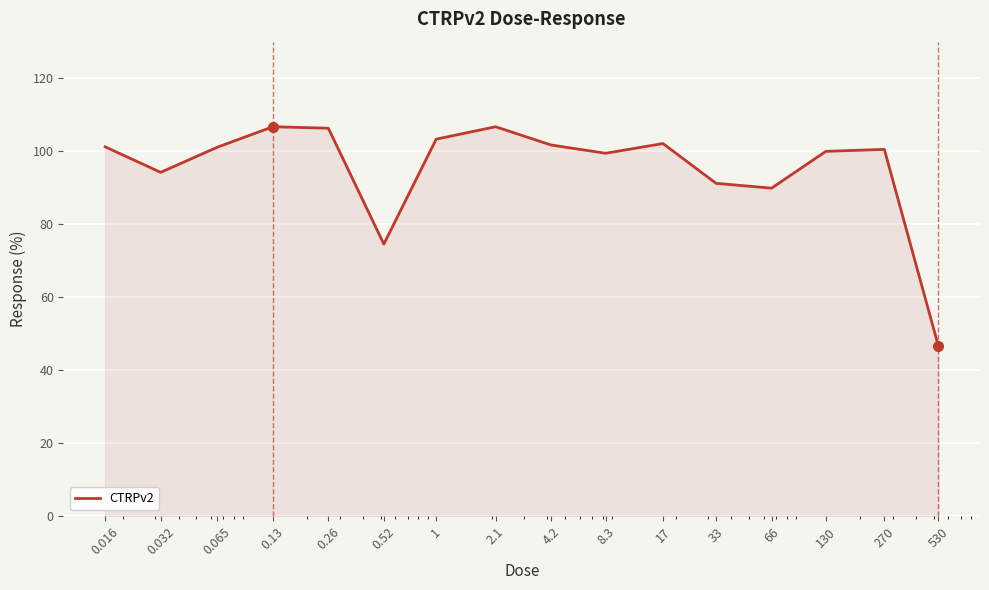

True or false: there are more than 0 points higher than both neighbors.

True